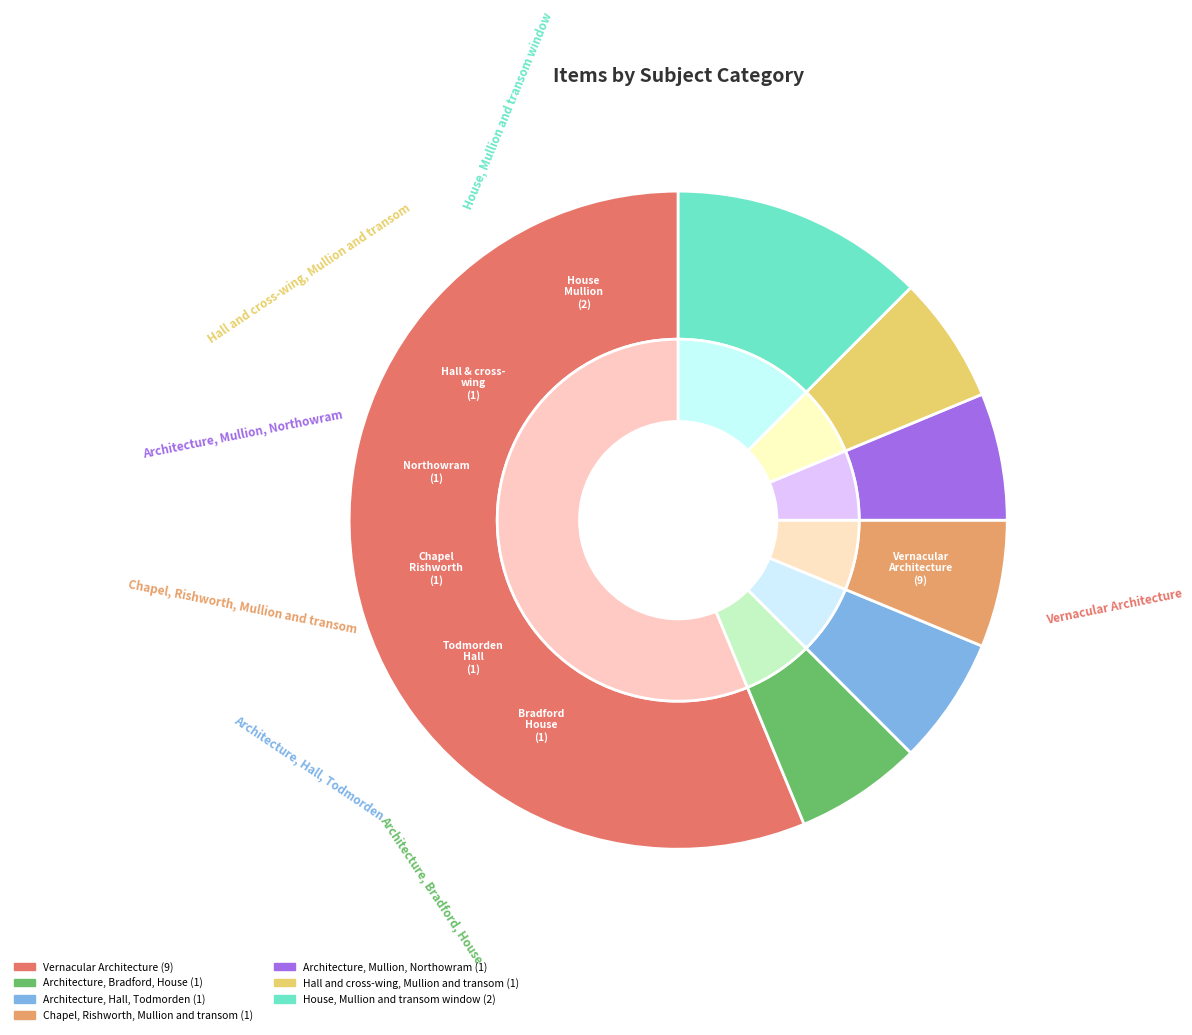

To the nearest percent, what portion does Hall and cross-wing, Mullion and transom represent?

6%